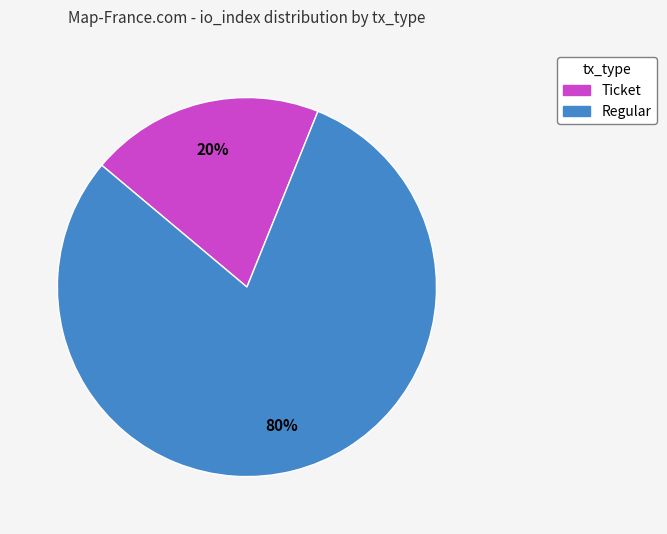

The Regular slice represents 80% of the pie. True or false?

True